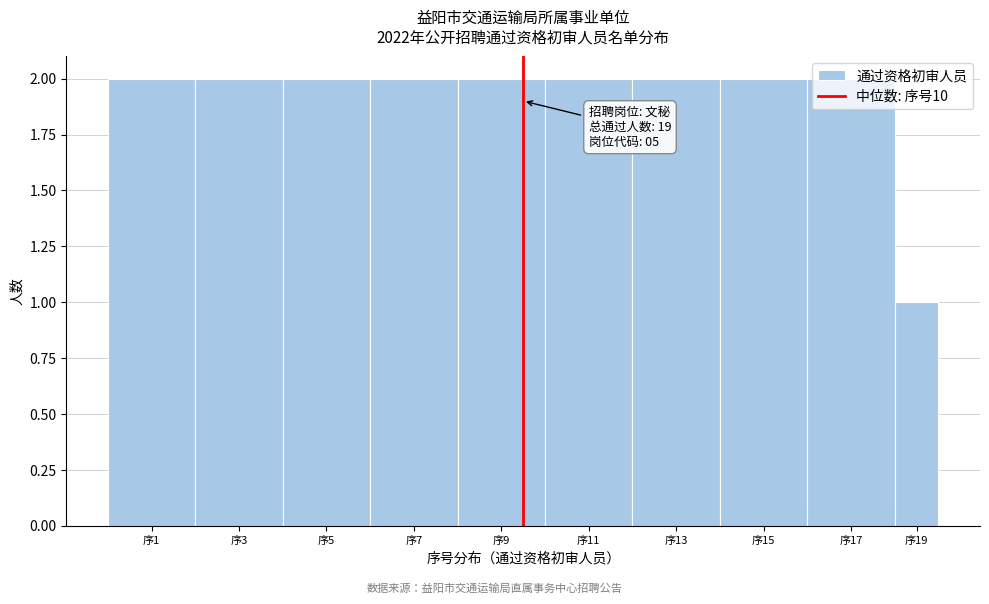

What is the ratio of the value at 序7 to the value at 序17?

1.0